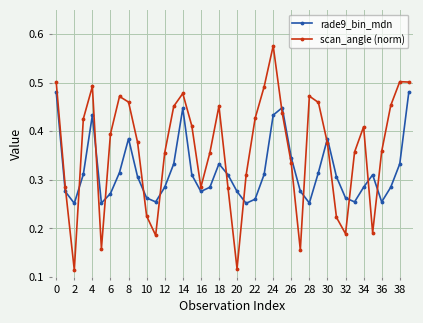

How many interior local valleys does the scan_angle (norm) series have?

8